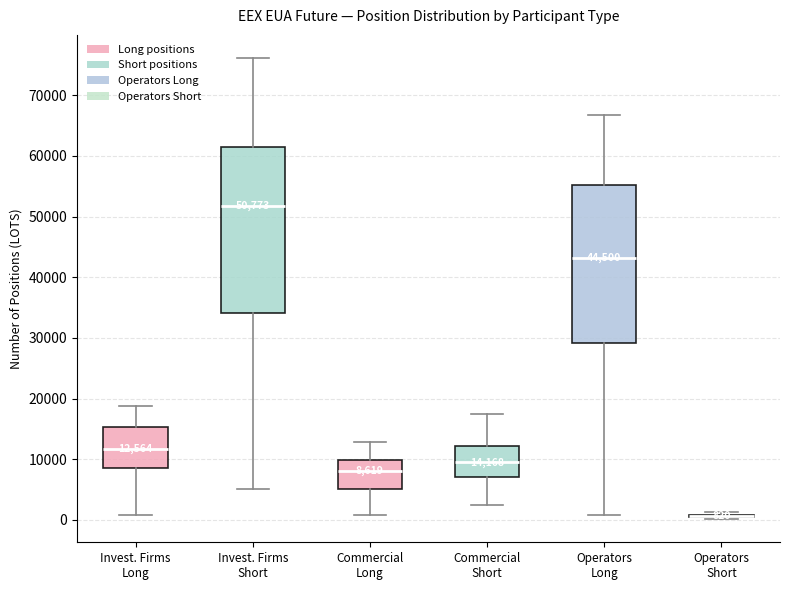

Which box is the tallest, from its lower edge to its upper edge?

Invest. Firms Short